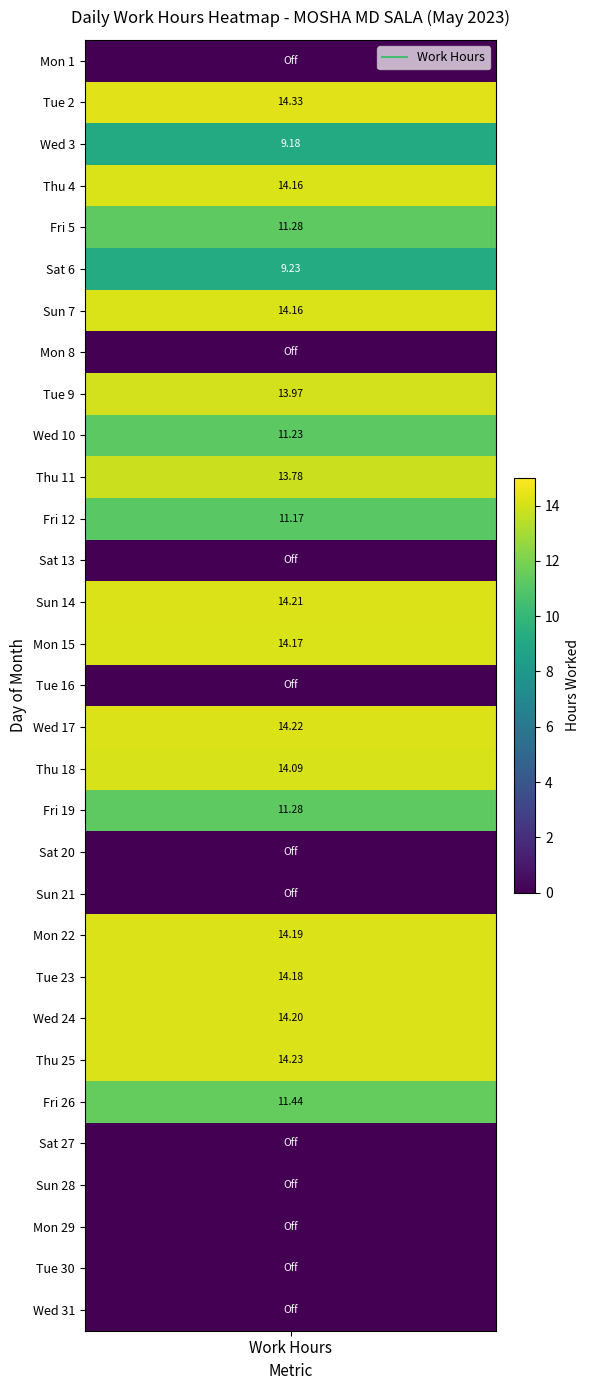

What is the difference between the second highest and minimum values?

14.2